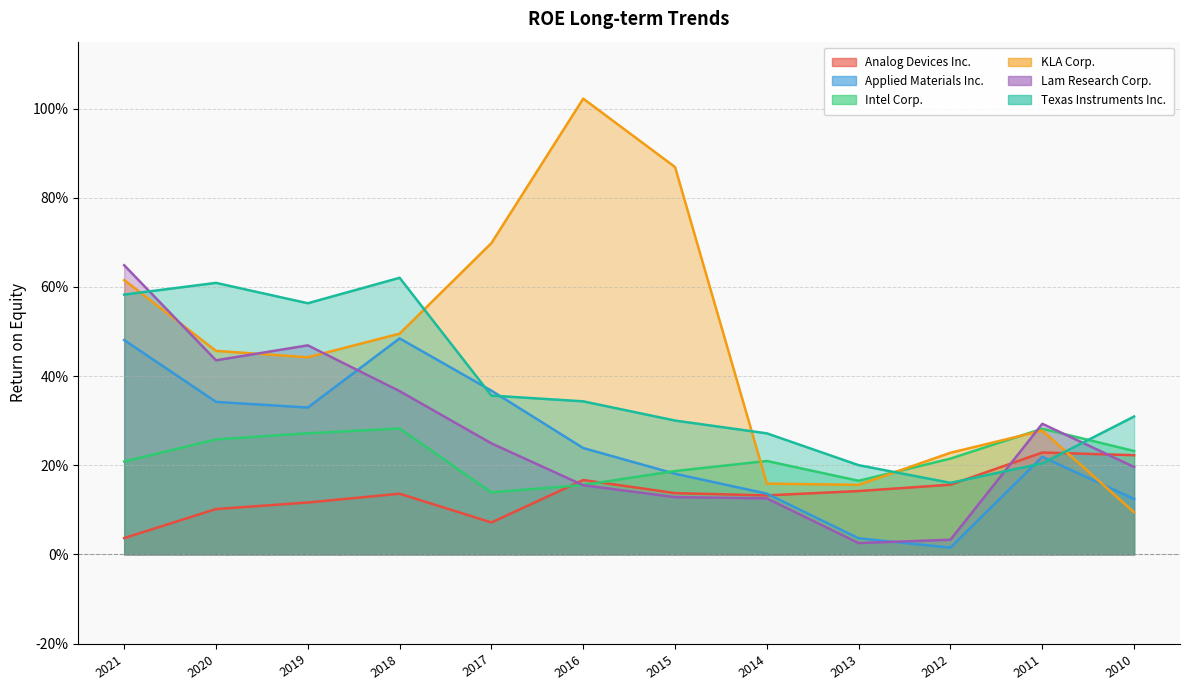

Which series has the largest total across all categories?

KLA Corp.